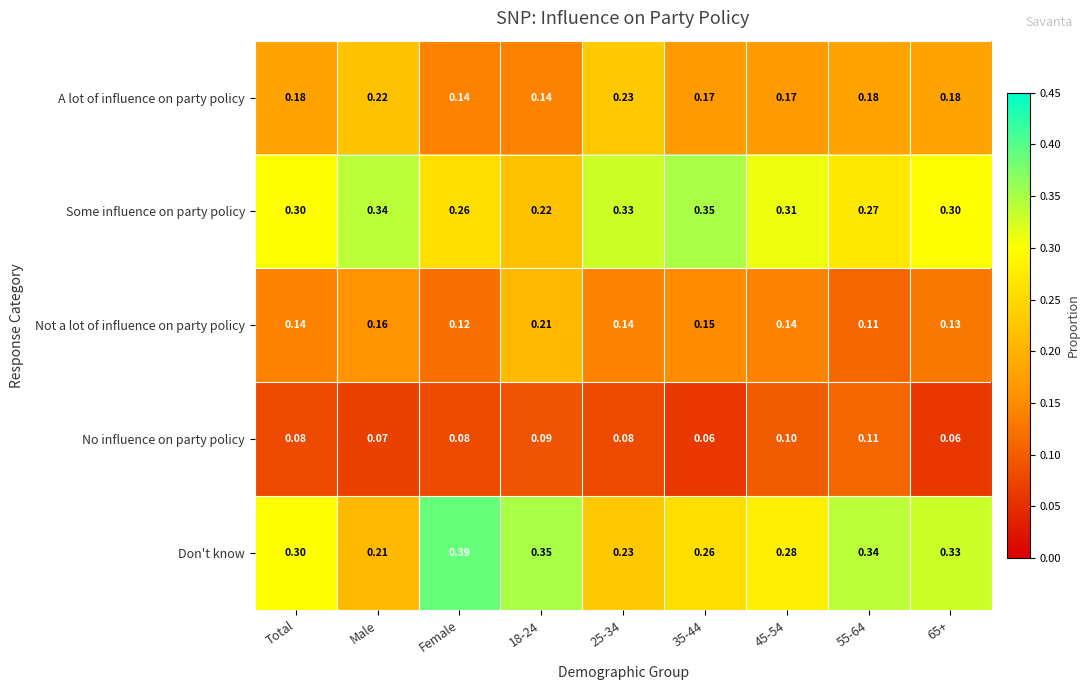

Which label corresponds to the largest value in the chart?

Female